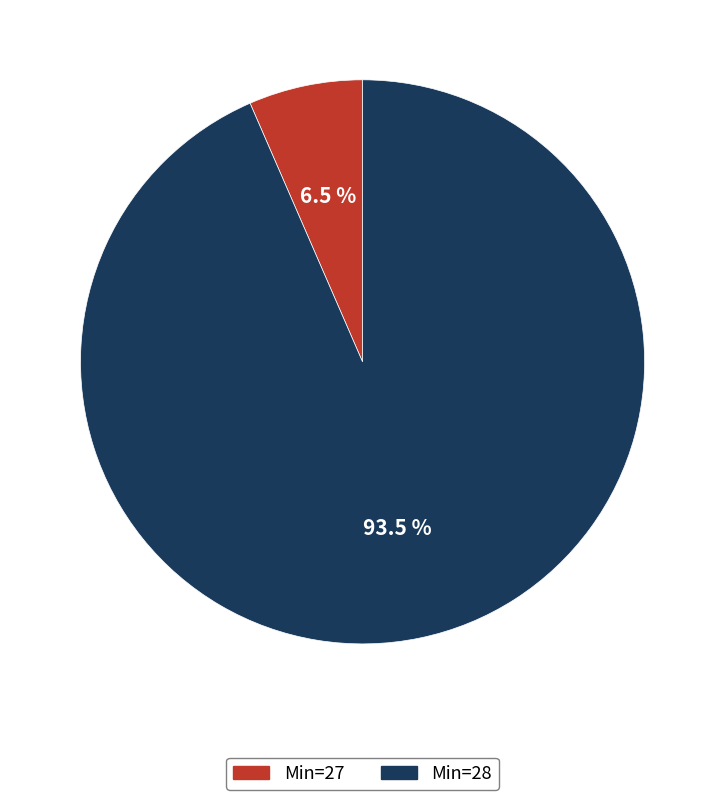

To the nearest percent, what is the average slice percentage?

50%